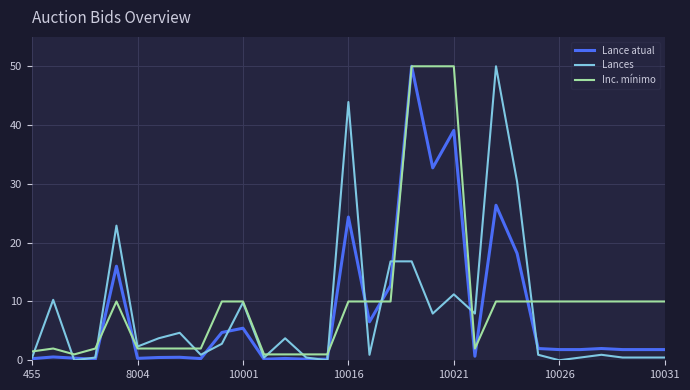

True or false: Inc. mínimo has more than 1 points higher than both neighbors.

True